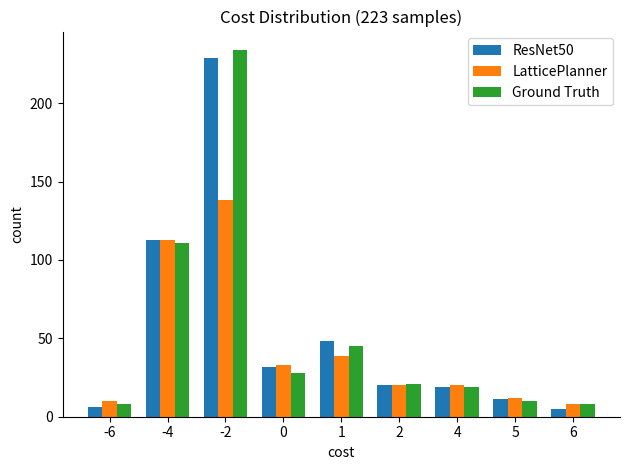

Reading left to right, what are all the values shown in this chart?

ResNet50: 6	113	229	32	48	20	19	11	5
LatticePlanner: 10	113	138	33	39	20	20	12	8
Ground Truth: 8	111	234	28	45	21	19	10	8